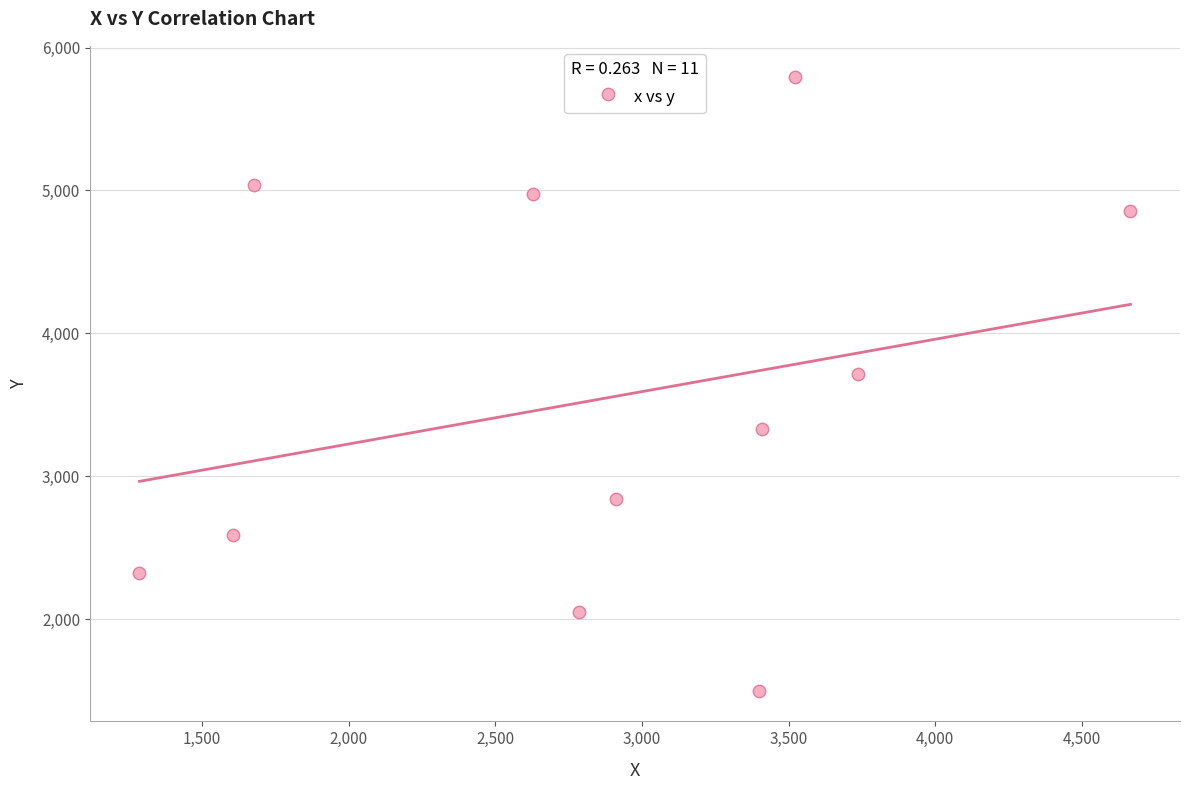

What is the average Y value?

3546.7